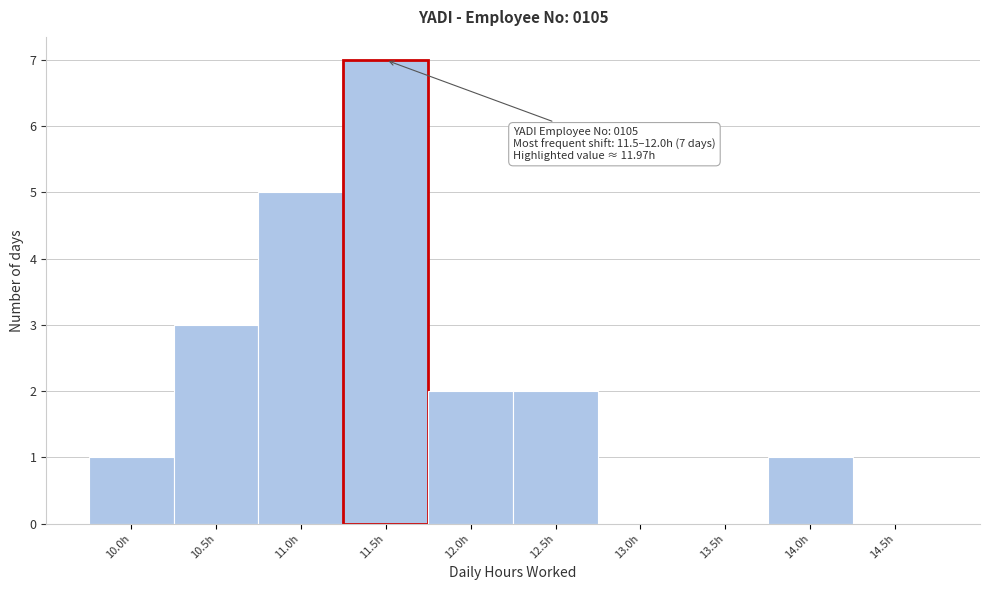

Reading right to left, list all the values displayed in this chart.

14.5h=0	14.0h=1	13.5h=0	13.0h=0	12.5h=2	12.0h=2	11.5h=7	11.0h=5	10.5h=3	10.0h=1